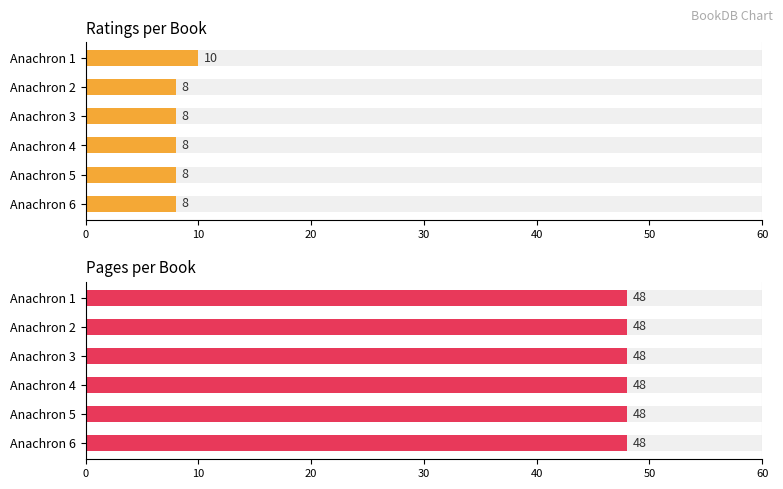

At how many categories does at least one series exceed 3?

6